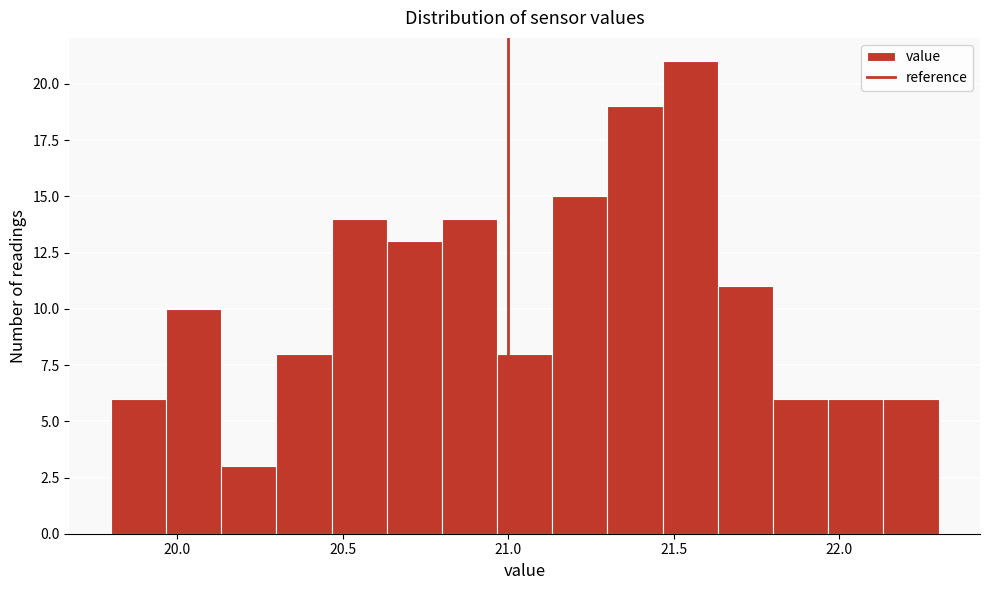

Around what value on the x-axis is the tallest bar? Give the approximate position of its centre, as read against the axis.

21.55